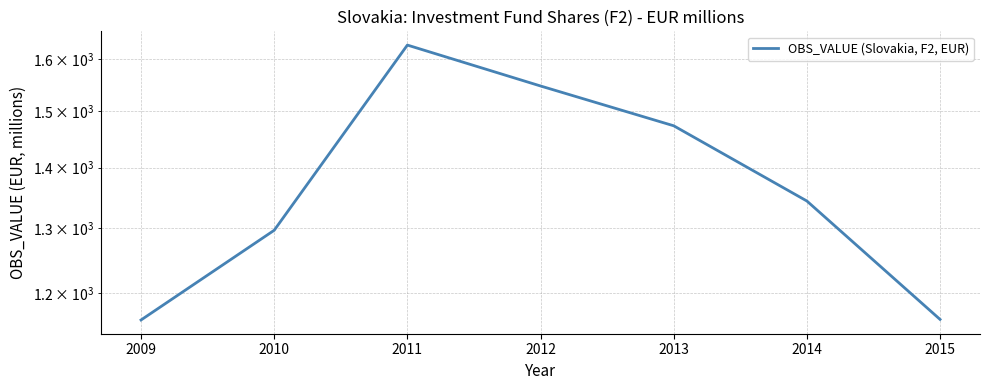

What is the difference between the values at 2013 and 2012?

73.9